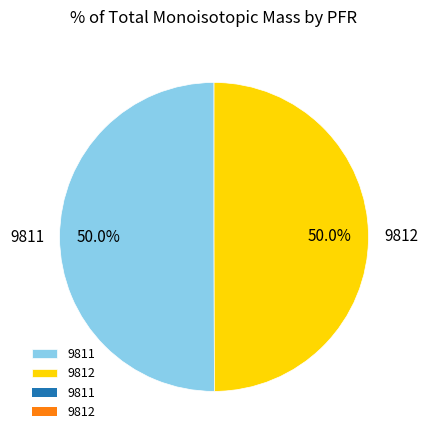

Approximately how many times larger is the value at 9811 compared to 9812?

1.0